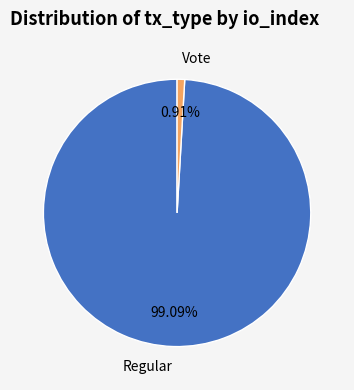

What is the smallest slice in the pie chart?

Vote